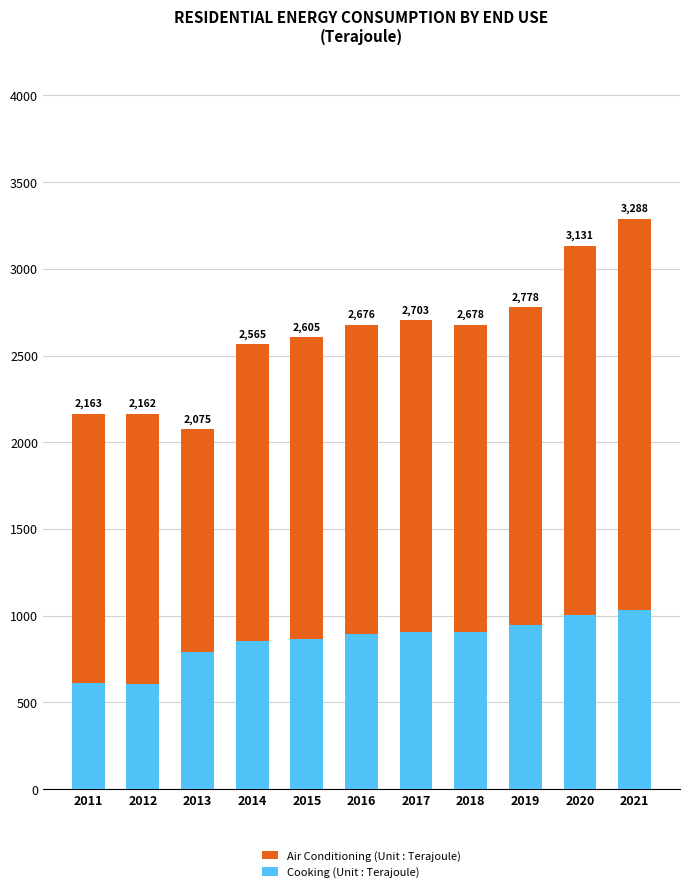

What is the total value across all series at 2014?

3420